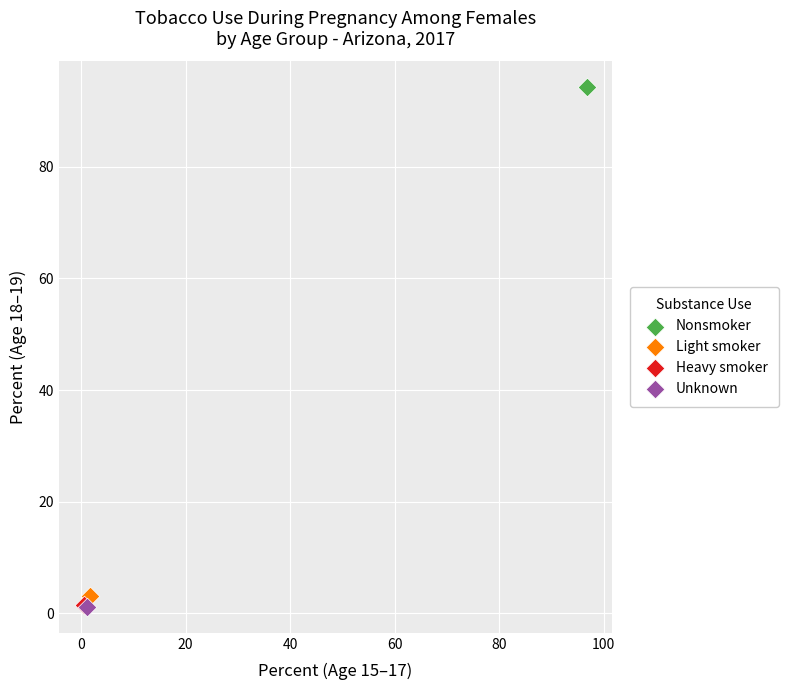

Which series contains the highest Y value?

Nonsmoker